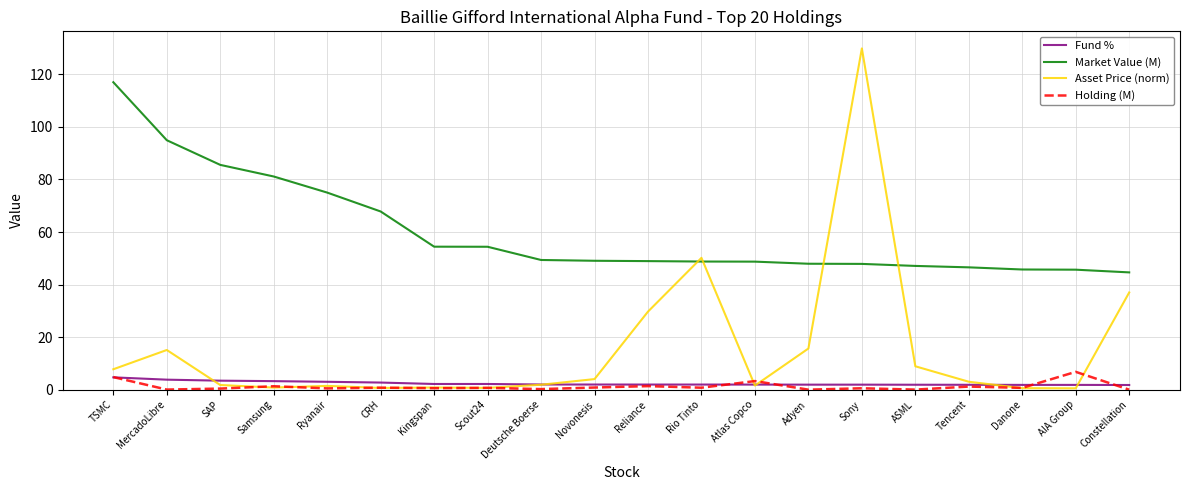

Which series has the largest range (max minus min)?

Asset Price (norm)